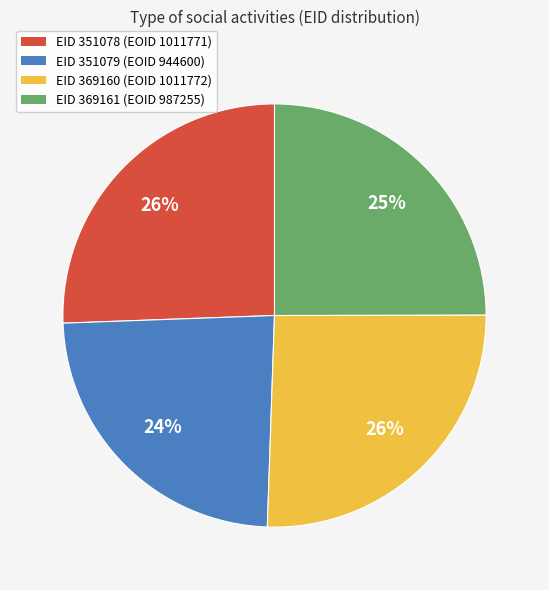

Approximately how many times larger is the value at EID 369161 (EOID 987255) compared to EID 351079 (EOID 944600)?

1.0